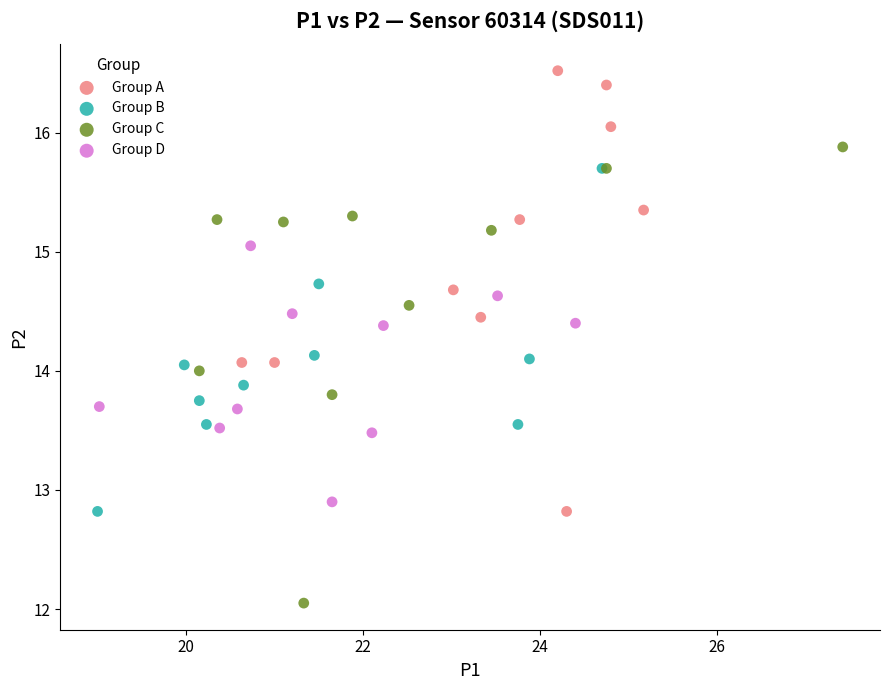

Which series has the widest spread of Y values?

Group C